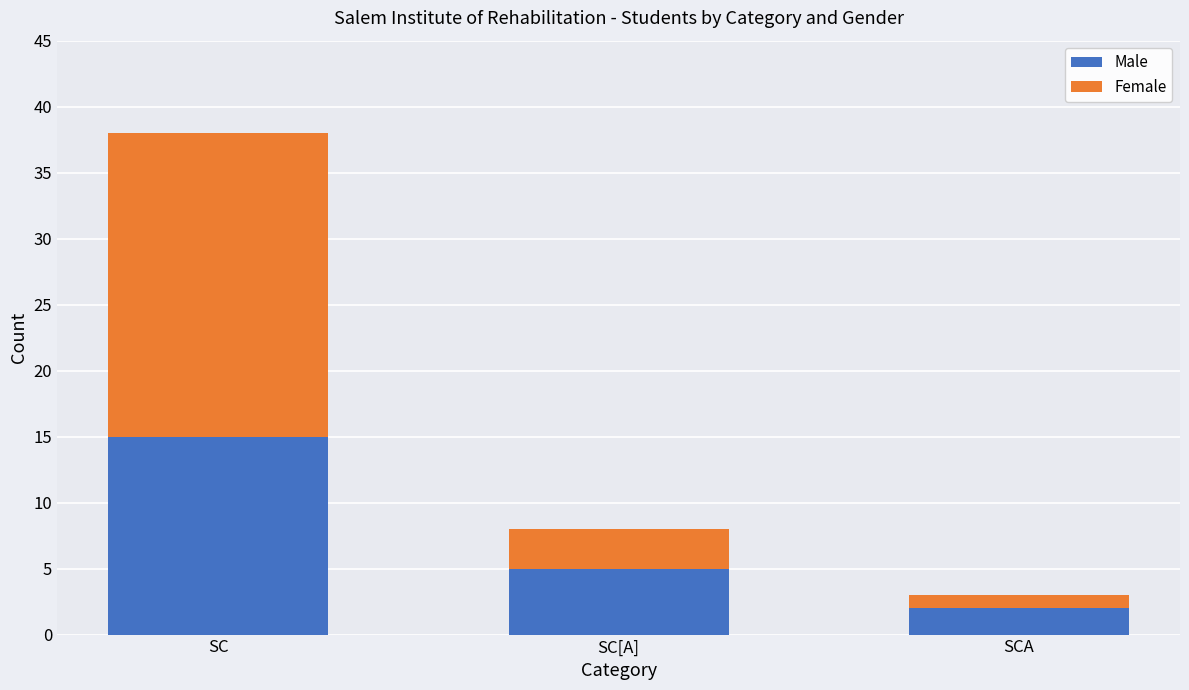

Rank the categories by Male value from lowest to highest.

SCA, SC[A], SC